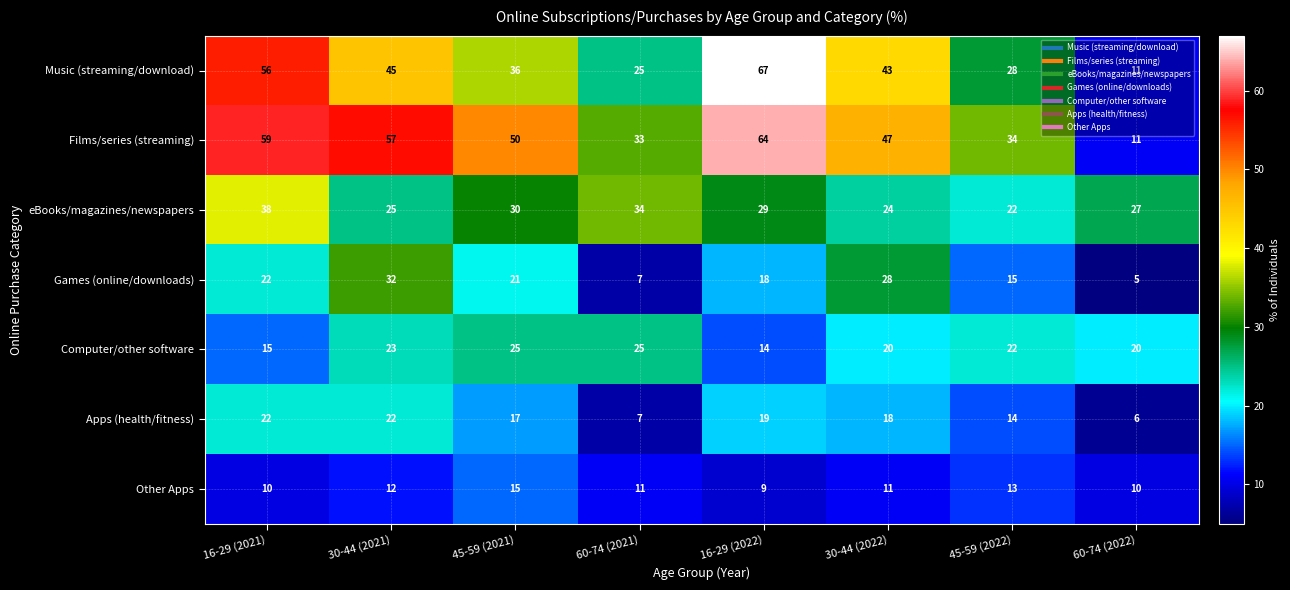

Which label corresponds to the largest value in the chart?

16-29 (2022)